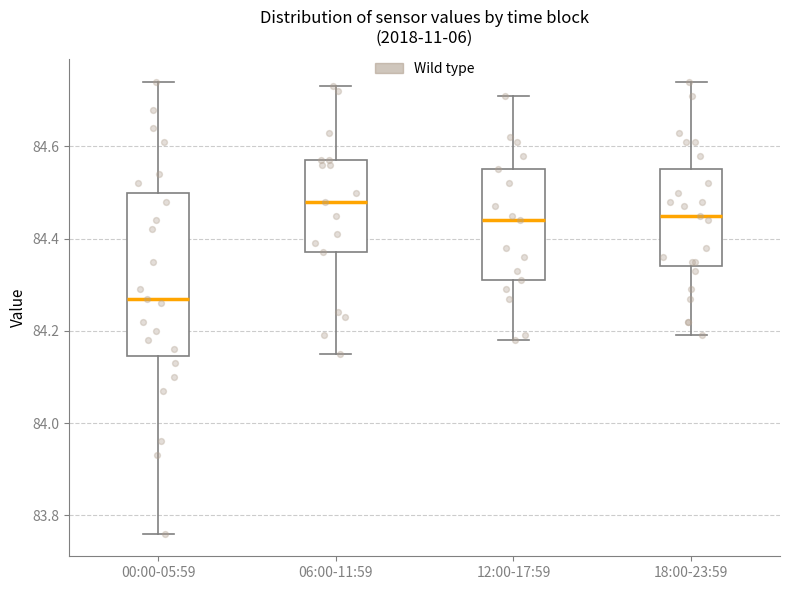

Comparing the boxes themselves (not the whiskers), which one is the tallest?

00:00-05:59